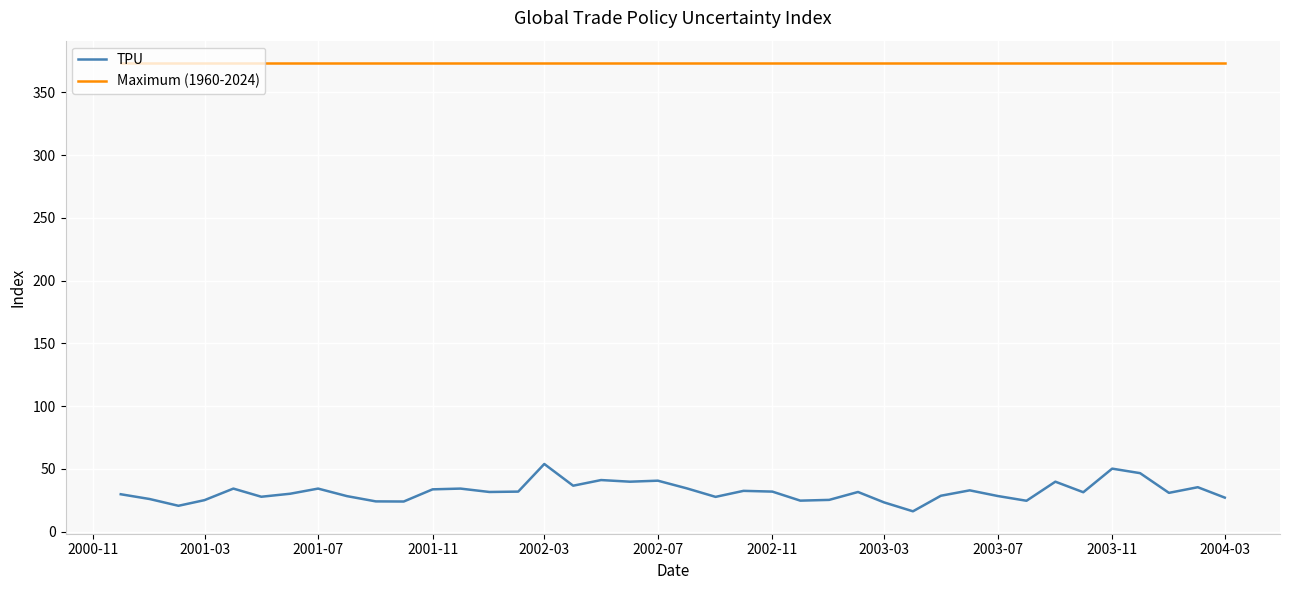

How many values in the TPU series are below 31?

19